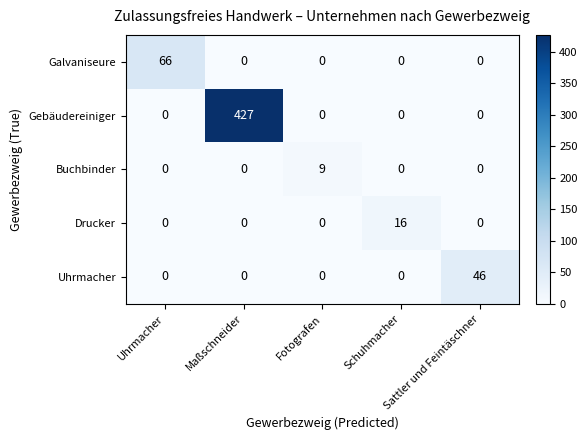

What is the difference between the maximum and second lowest values in the Galvaniseure series?

66